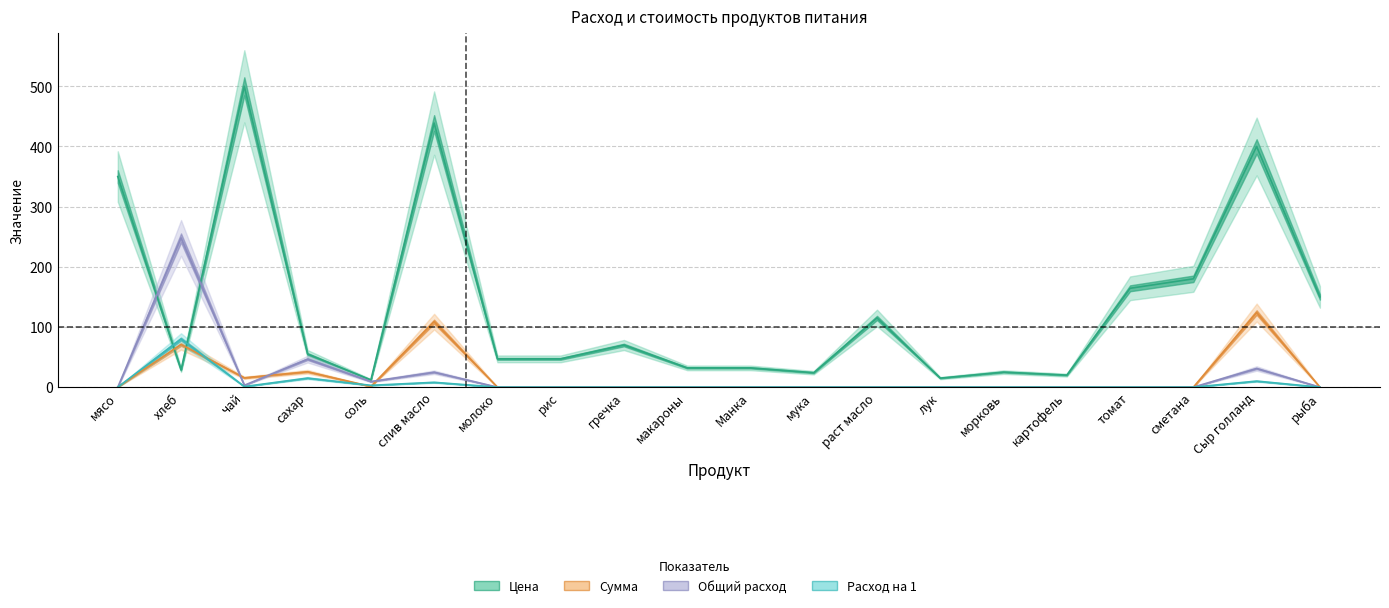

Reading left to right, extract all data points from this chart.

Цена: мясо=350.0	хлеб=28.6	чай=500.0	сахар=55.0	соль=12.0	слив масло=438.9	молоко=47.0	рис=47.0	гречка=70.0	макароны=32.0	Манка=32.0	мука=24.0	раст масло=115.0	лук=15.0	морковь=25.0	картофель=20.0	томат=164.3	сметана=180.0	Сыр голланд=400.0	рыба=150.0
Сумма: мясо=0.0	хлеб=70.9	чай=15.5	сахар=25.6	соль=1.1	слив масло=108.8	молоко=0.0	рис=0.0	гречка=0.0	макароны=0.0	Манка=0.0	мука=0.0	раст масло=0.0	лук=0.0	морковь=0.0	картофель=0.0	томат=0.0	сметана=0.0	Сыр голланд=124.0	рыба=0.0
Общий расход: мясо=0.0	хлеб=248.0	чай=3.1	сахар=46.5	соль=9.3	слив масло=24.8	молоко=0.0	рис=0.0	гречка=0.0	макароны=0.0	Манка=0.0	мука=0.0	раст масло=0.0	лук=0.0	морковь=0.0	картофель=0.0	томат=0.0	сметана=0.0	Сыр голланд=31.0	рыба=0.0
Расход на 1: мясо=0.0	хлеб=80.0	чай=1.0	сахар=15.0	соль=3.0	слив масло=8.0	молоко=0.0	рис=0.0	гречка=0.0	макароны=0.0	Манка=0.0	мука=0.0	раст масло=0.0	лук=0.0	морковь=0.0	картофель=0.0	томат=0.0	сметана=0.0	Сыр голланд=10.0	рыба=0.0